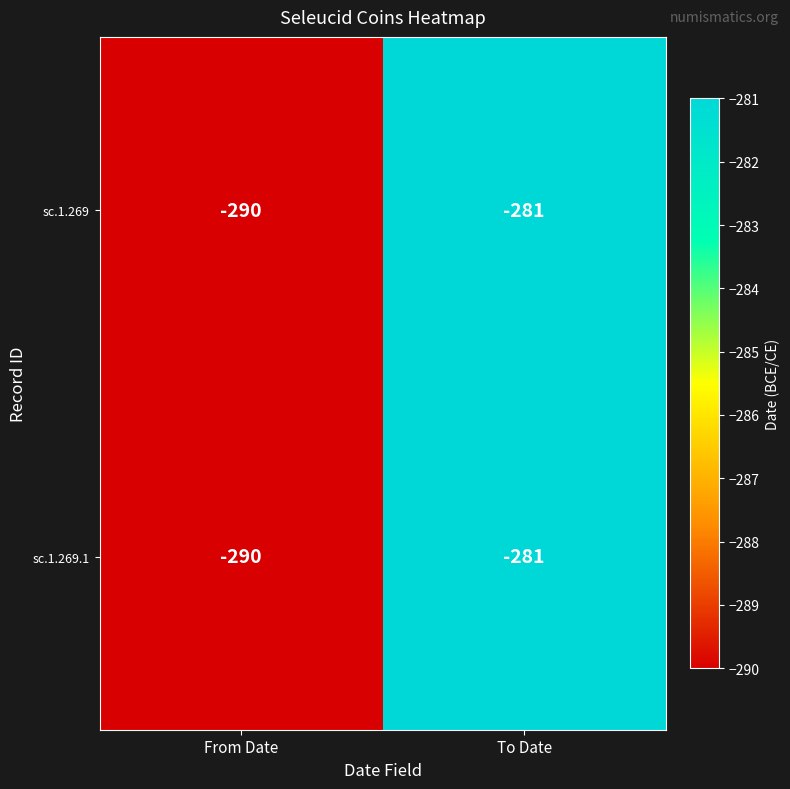

The sc.1.269 series shows -290 at From Date. True or false?

True